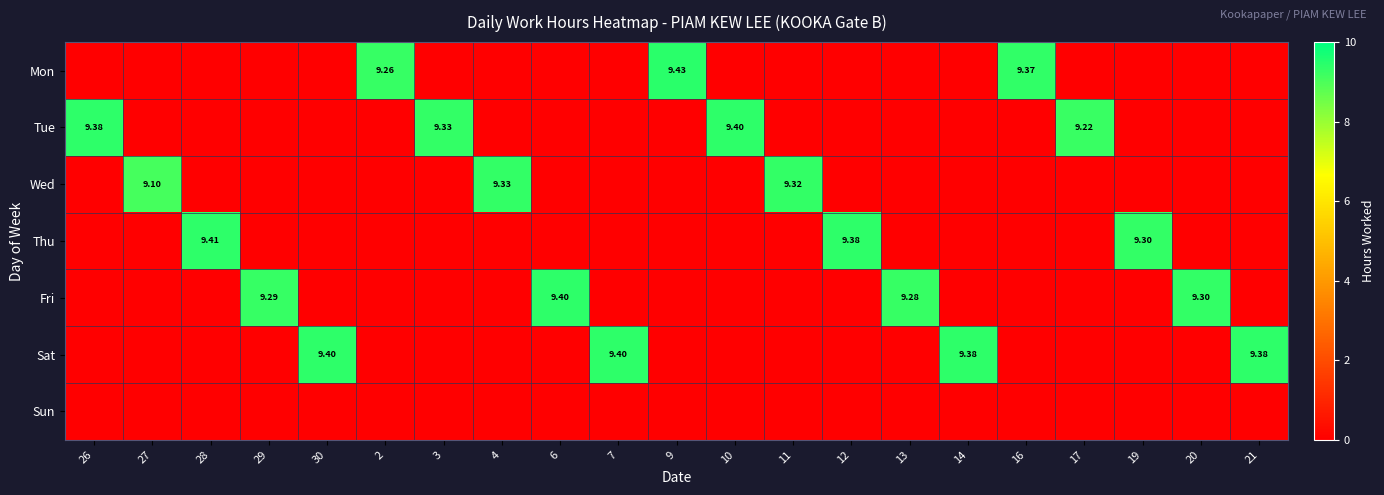

What is the difference between the maximum and minimum values in the Mon series?

9.4